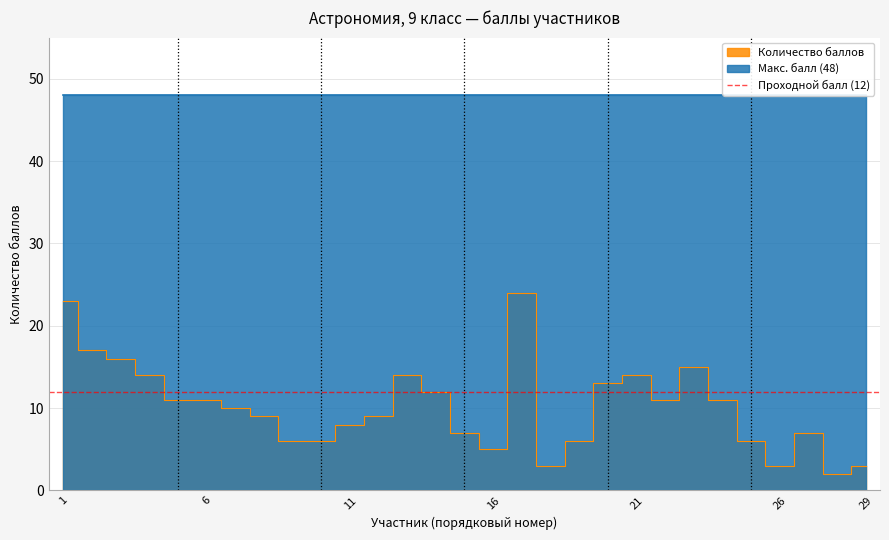

What is the minimum value shown in the chart?

2